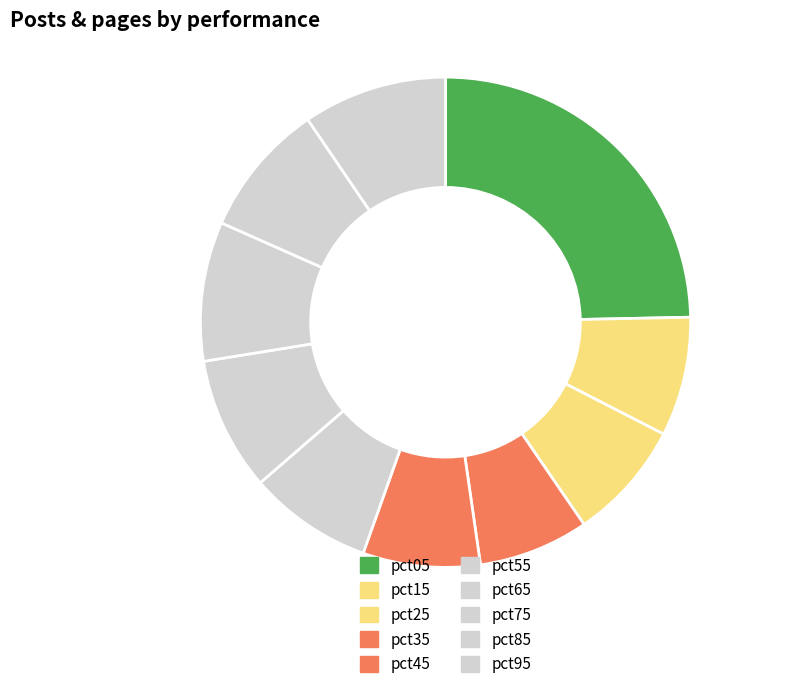

Does any single category account for the majority?

No